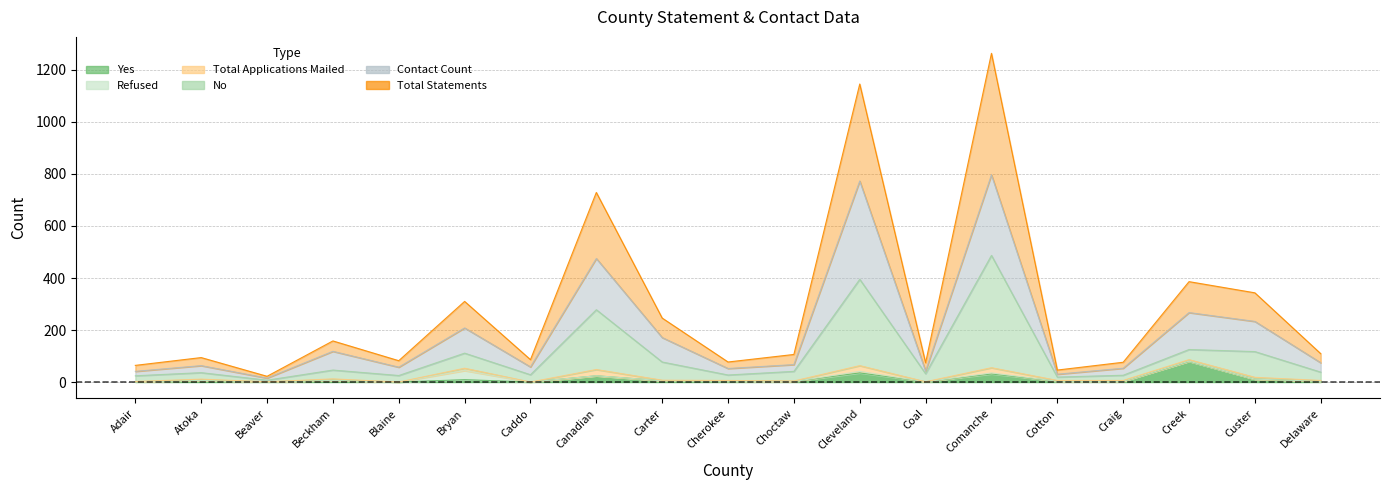

List the labels in order of No value, largest first.

Comanche, Cleveland, Canadian, Creek, Custer, Bryan, Carter, Beckham, Choctaw, Delaware, Atoka, Coal, Caddo, Cherokee, Craig, Blaine, Adair, Cotton, Beaver